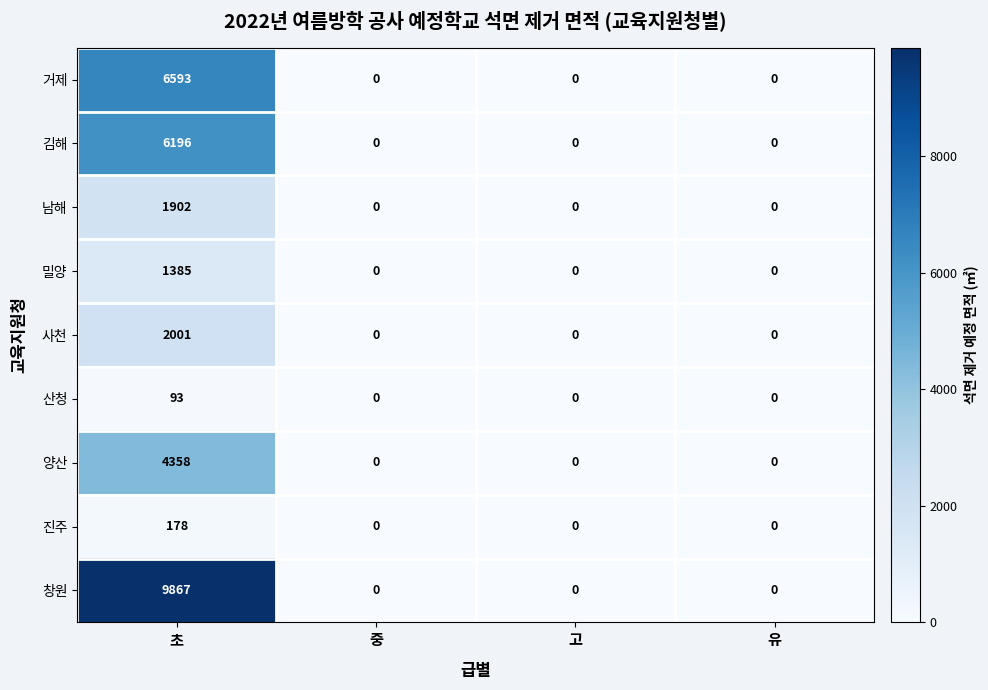

Between 초 and 고, which series saw the biggest shift?

창원